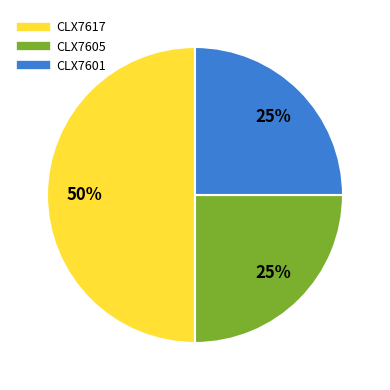

How many segments does this pie chart have?

3